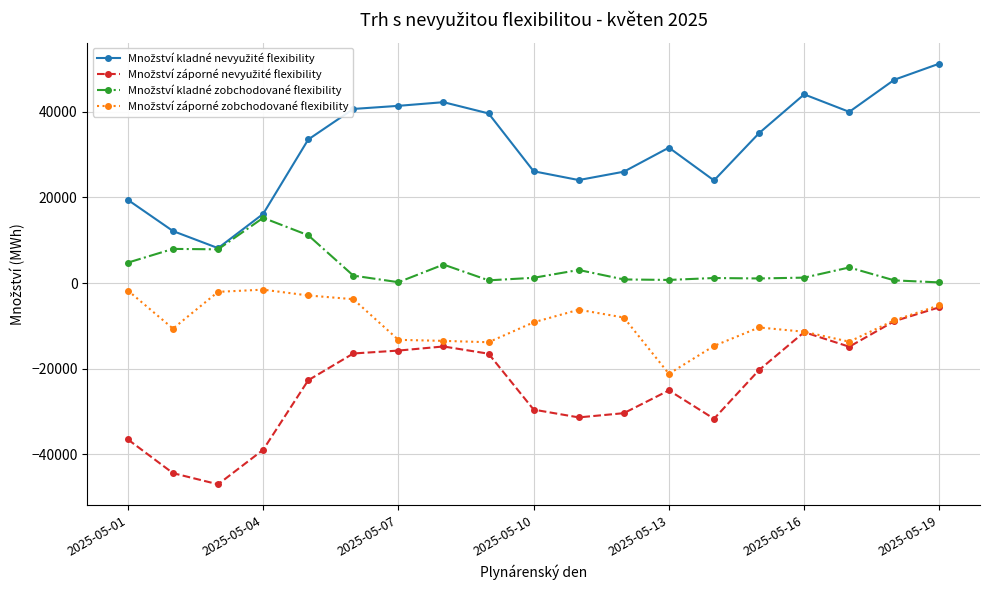

What is the maximum value shown in the chart?

51307.0